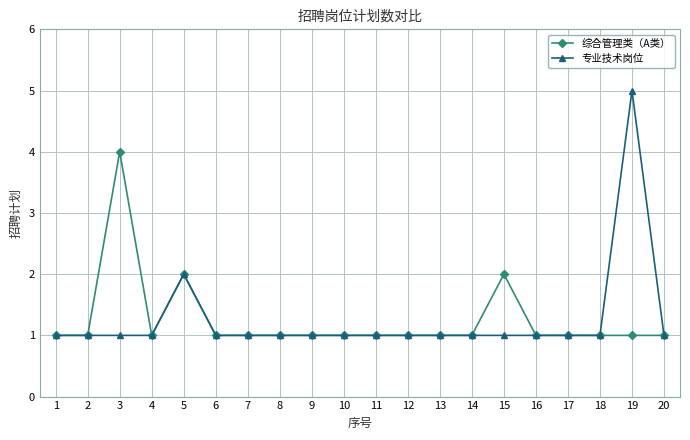

Rank the series by their maximum value, from lowest to highest.

综合管理类（A类）, 专业技术岗位